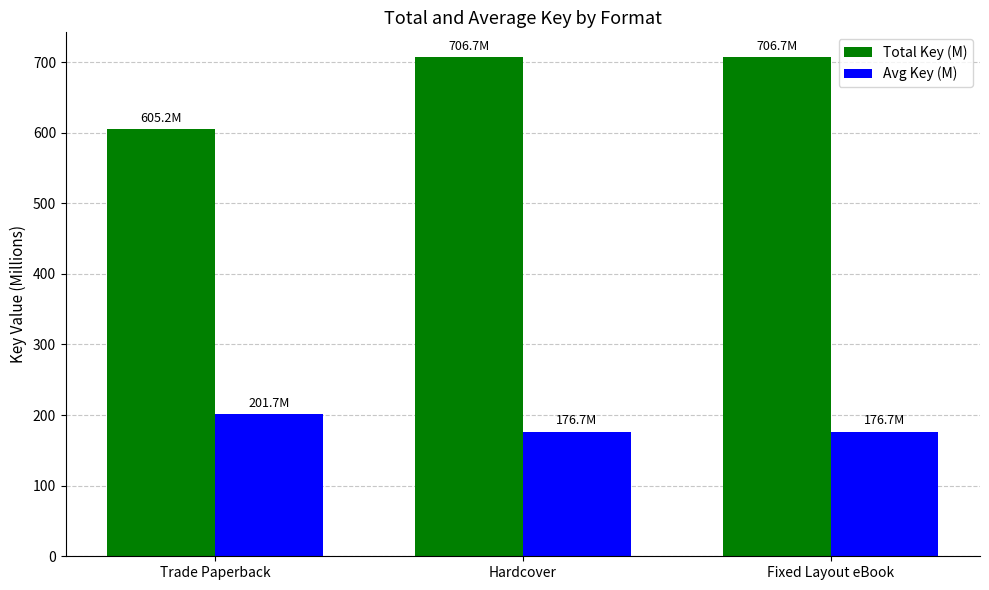

The Avg Key (M) series shows 87.9 at Fixed Layout eBook. True or false?

False